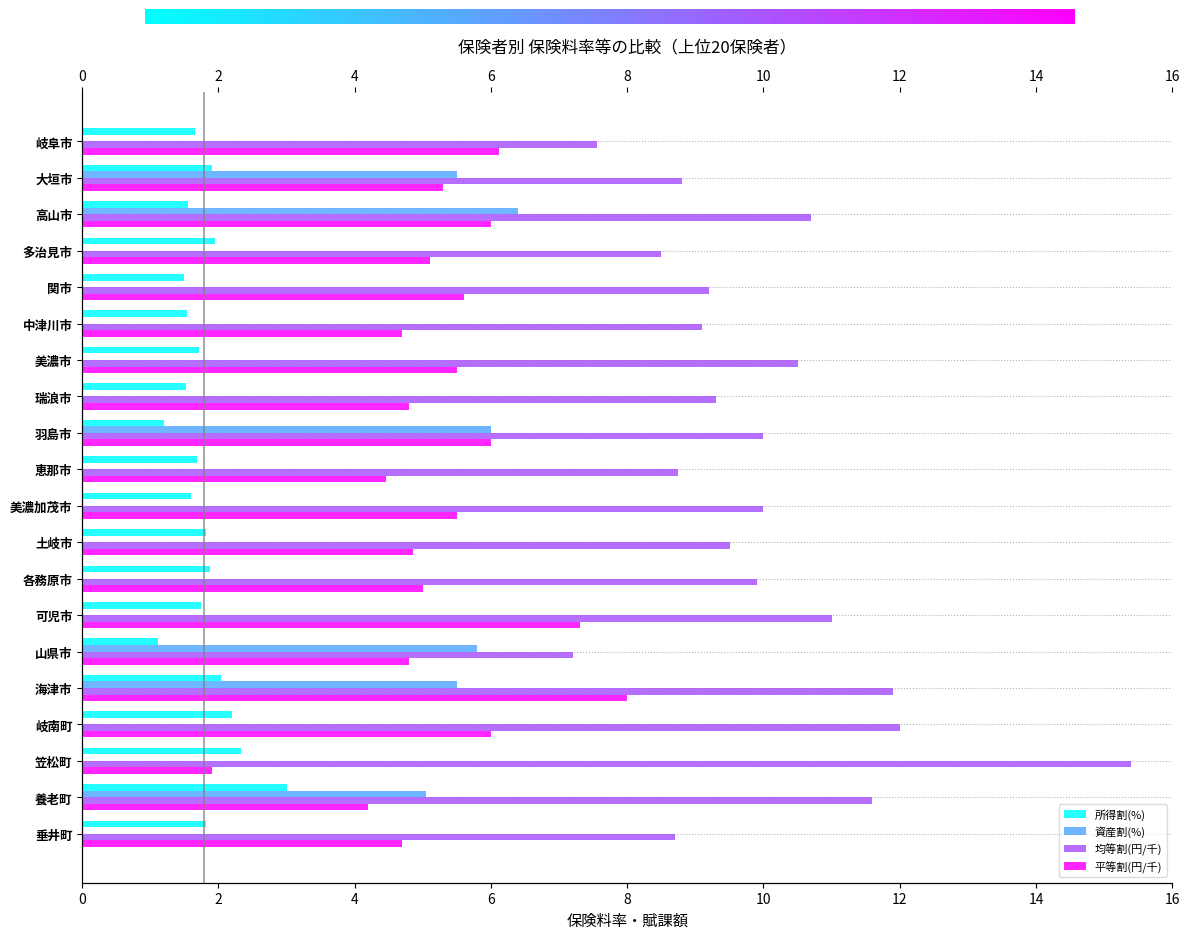

Reading left to right, list all the values displayed in this chart.

所得割(%): 岐阜市=1.7	大垣市=1.9	高山市=1.6	多治見市=1.9	関市=1.5	中津川市=1.5	美濃市=1.7	瑞浪市=1.5	羽島市=1.2	恵那市=1.7	美濃加茂市=1.6	土岐市=1.8	各務原市=1.9	可児市=1.7	山県市=1.1	海津市=2.0	岐南町=2.2	笠松町=2.3	養老町=3.0	垂井町=1.8
資産割(%): 岐阜市=0.0	大垣市=5.5	高山市=6.4	多治見市=0.0	関市=0.0	中津川市=0.0	美濃市=0.0	瑞浪市=0.0	羽島市=6.0	恵那市=0.0	美濃加茂市=0.0	土岐市=0.0	各務原市=0.0	可児市=0.0	山県市=5.8	海津市=5.5	岐南町=0.0	笠松町=0.0	養老町=5.0	垂井町=0.0
均等割(円/千): 岐阜市=7.6	大垣市=8.8	高山市=10.7	多治見市=8.5	関市=9.2	中津川市=9.1	美濃市=10.5	瑞浪市=9.3	羽島市=10.0	恵那市=8.7	美濃加茂市=10.0	土岐市=9.5	各務原市=9.9	可児市=11.0	山県市=7.2	海津市=11.9	岐南町=12.0	笠松町=15.4	養老町=11.6	垂井町=8.7
平等割(円/千): 岐阜市=6.1	大垣市=5.3	高山市=6.0	多治見市=5.1	関市=5.6	中津川市=4.7	美濃市=5.5	瑞浪市=4.8	羽島市=6.0	恵那市=4.5	美濃加茂市=5.5	土岐市=4.8	各務原市=5.0	可児市=7.3	山県市=4.8	海津市=8.0	岐南町=6.0	笠松町=1.9	養老町=4.2	垂井町=4.7